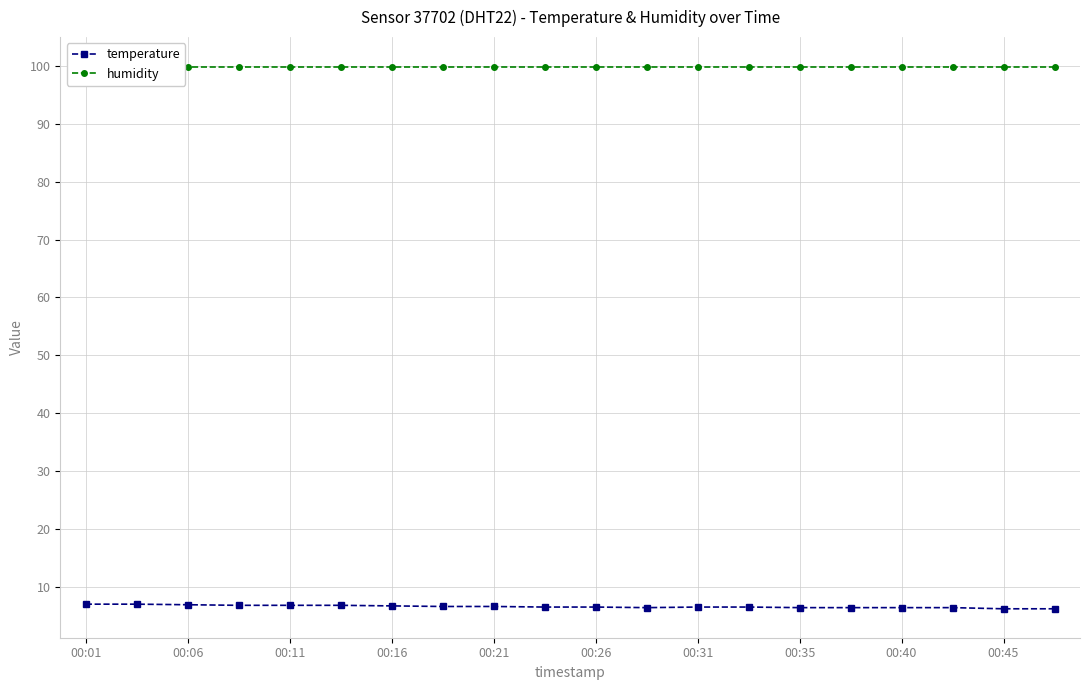

What are all the series names shown in the legend?

temperature, humidity